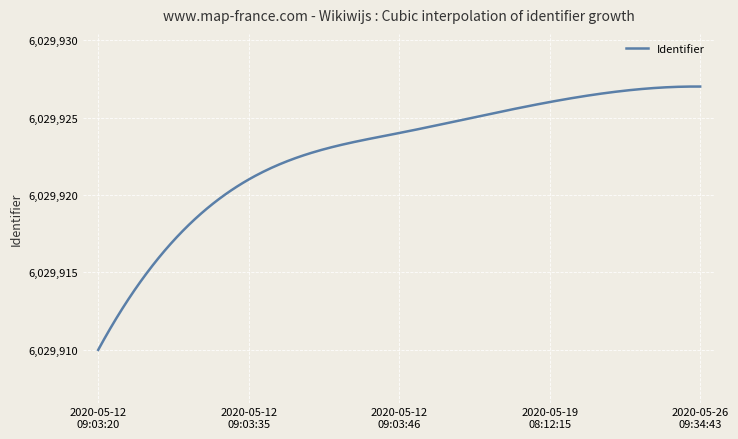

What is the minimum value shown in the chart?

6029910.0